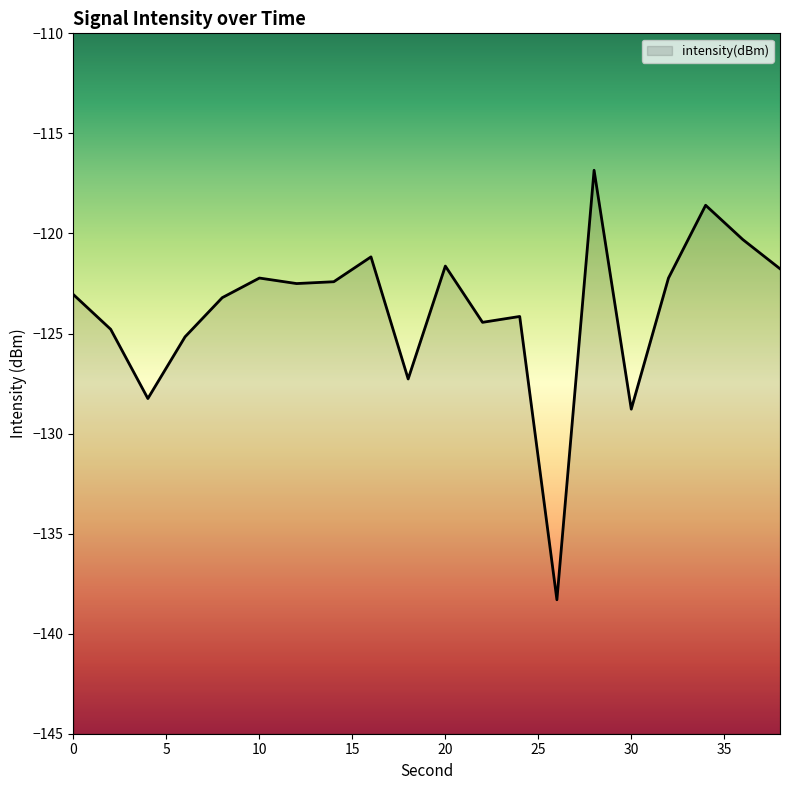

Where does the data first go above -122?

16